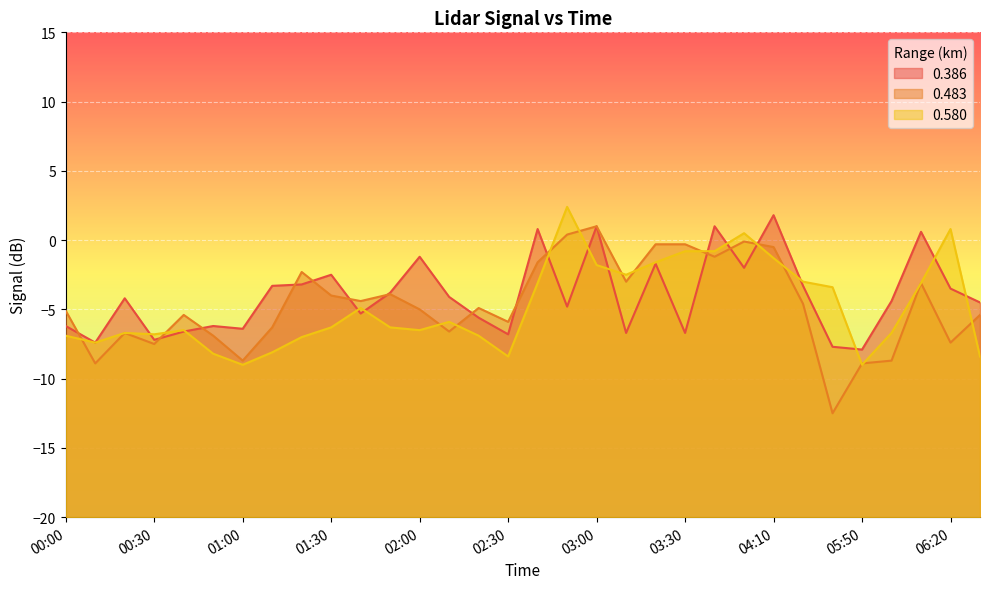

At which label is 0.580 closest to -3?

04:20